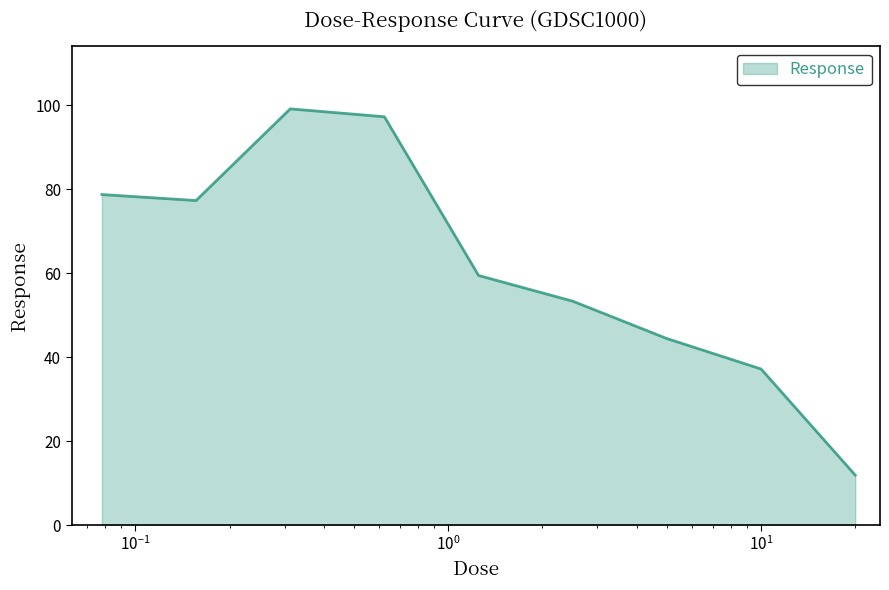

What is the smallest value displayed?

11.9